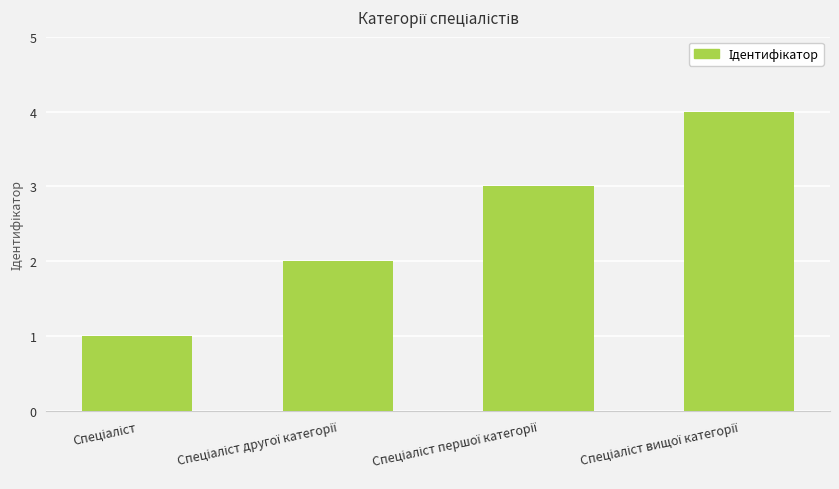

What is the difference between the maximum and minimum values?

3